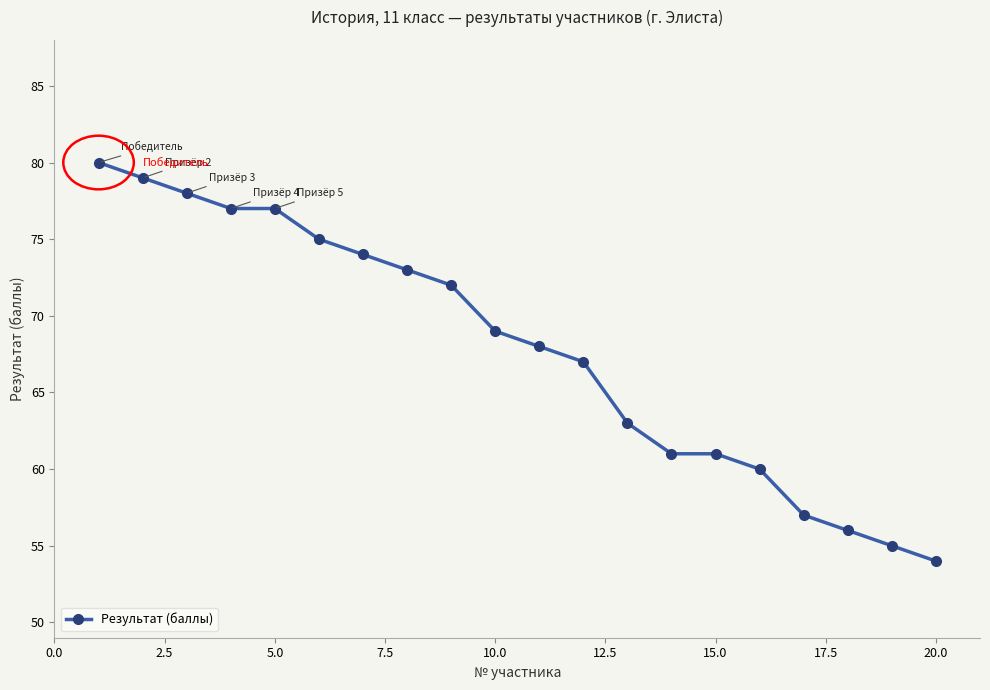

How many values are below 69?

10